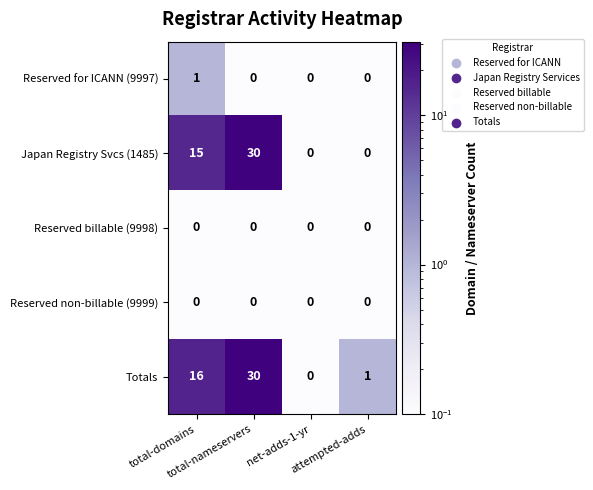

What is the greatest value displayed?

30